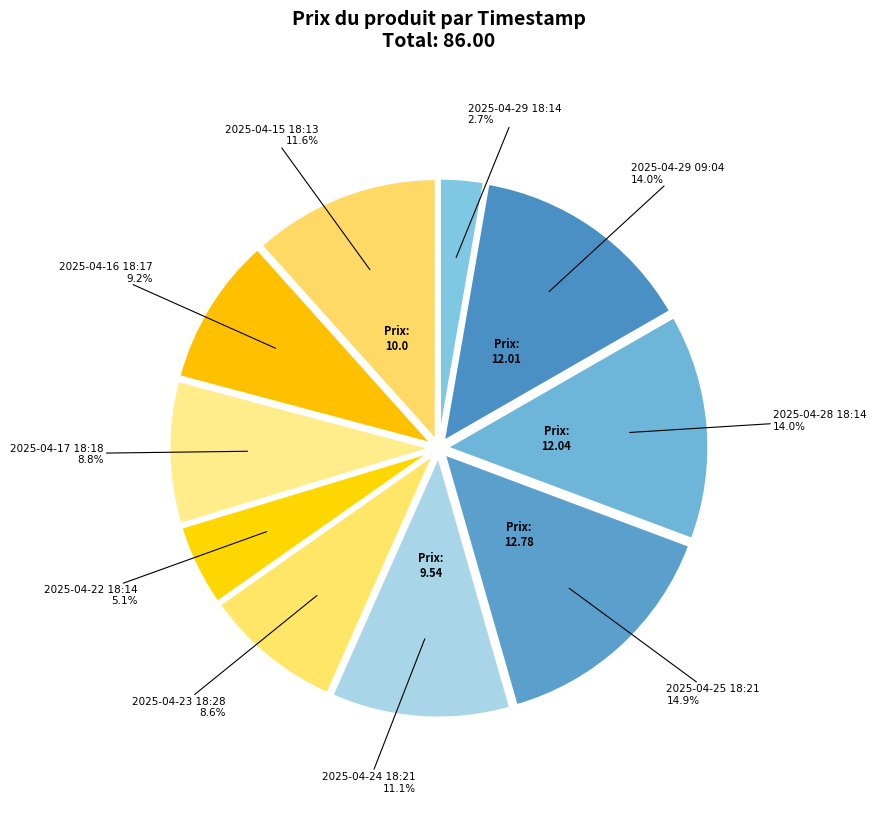

Is there any slice that represents more than half of the pie?

No